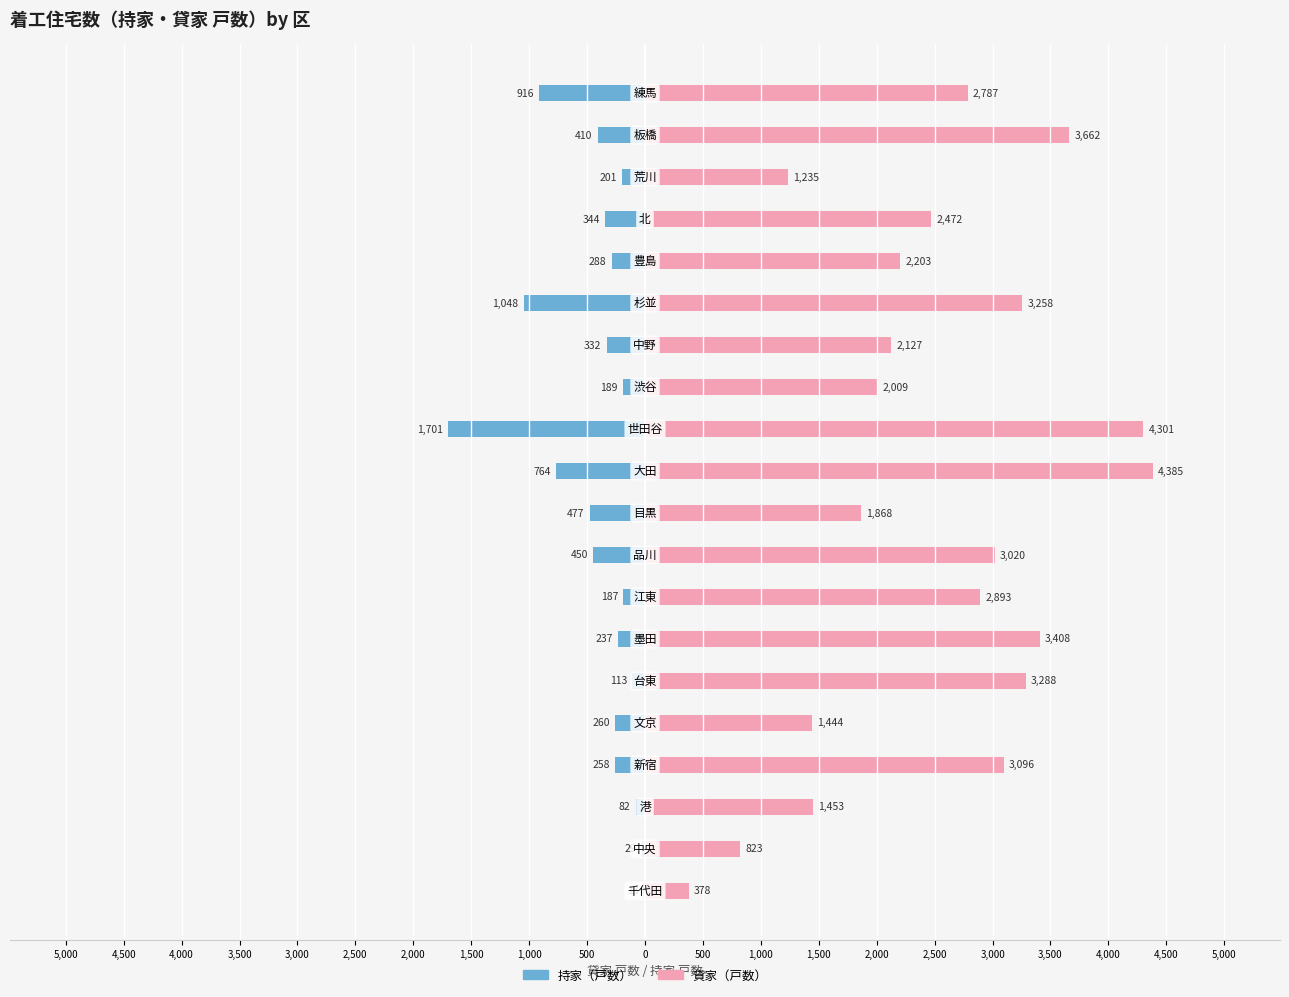

How many bars are there in each group?

2